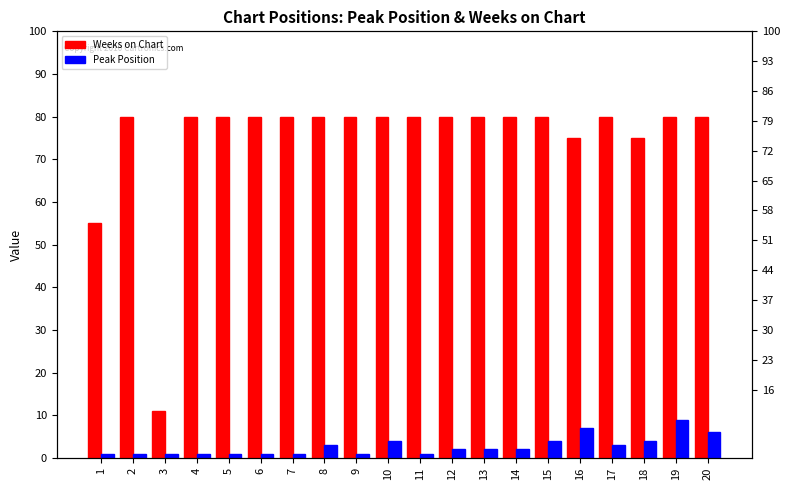

Which label corresponds to the smallest value in the chart?

1